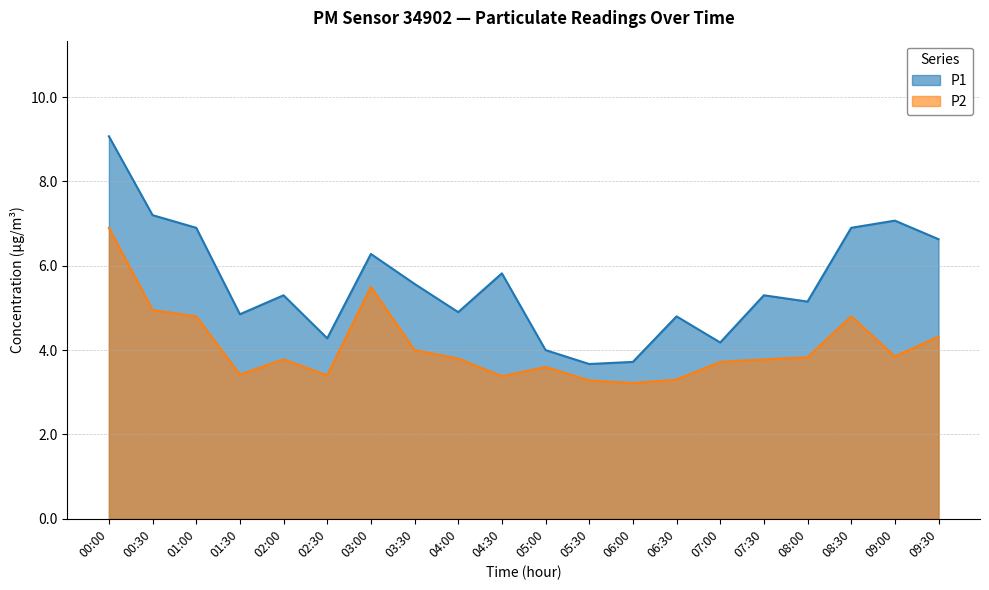

True or false: P2 and P1 intersect in this chart.

False